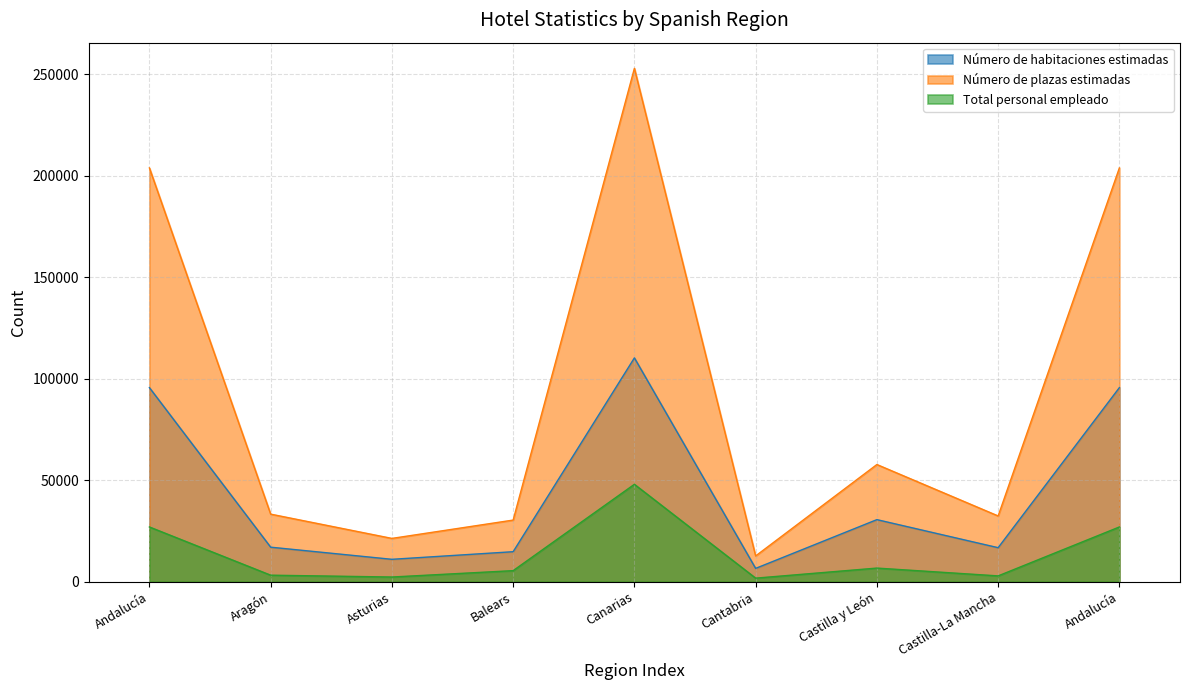

What is the sum of all Número de habitaciones estimadas values?

398018